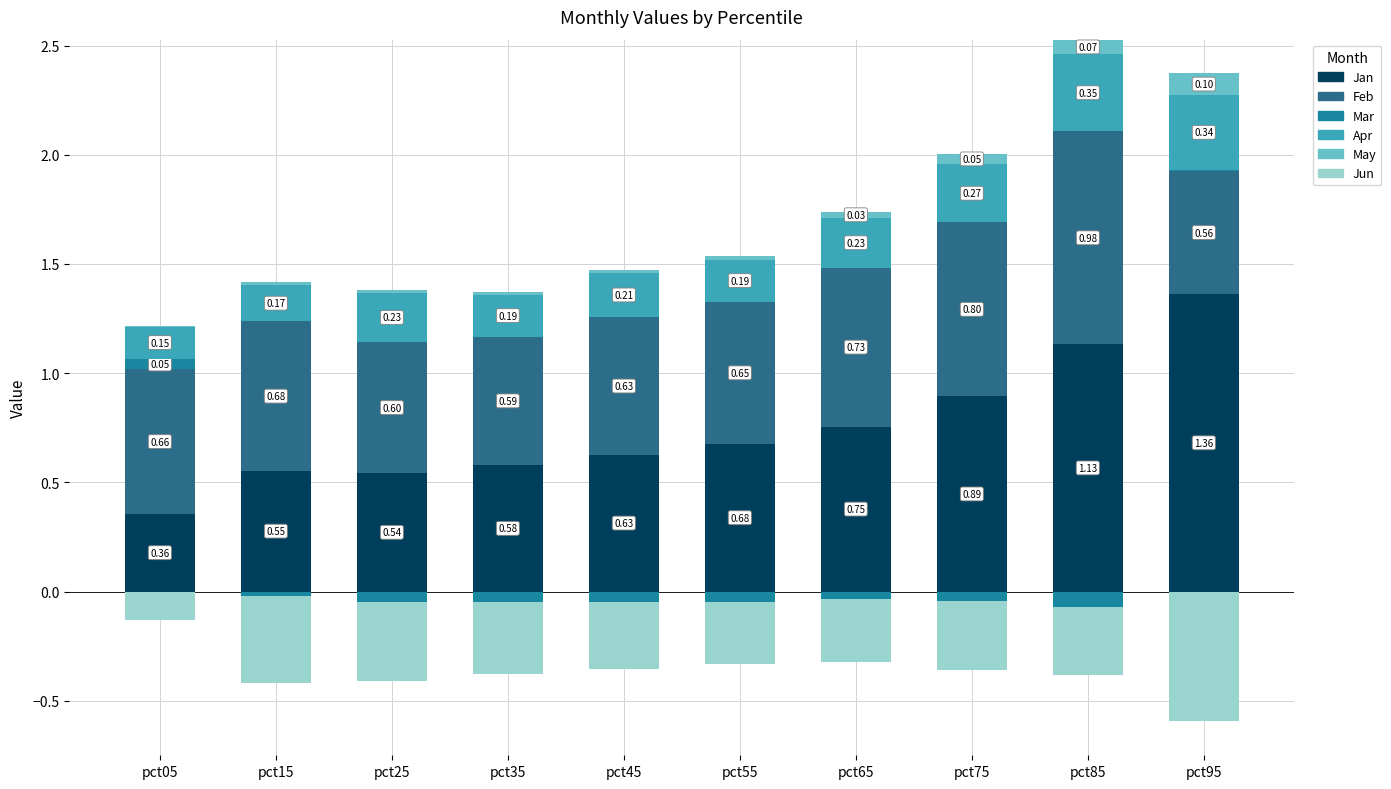

Is it true that Apr equals 0.2 at pct65?

True